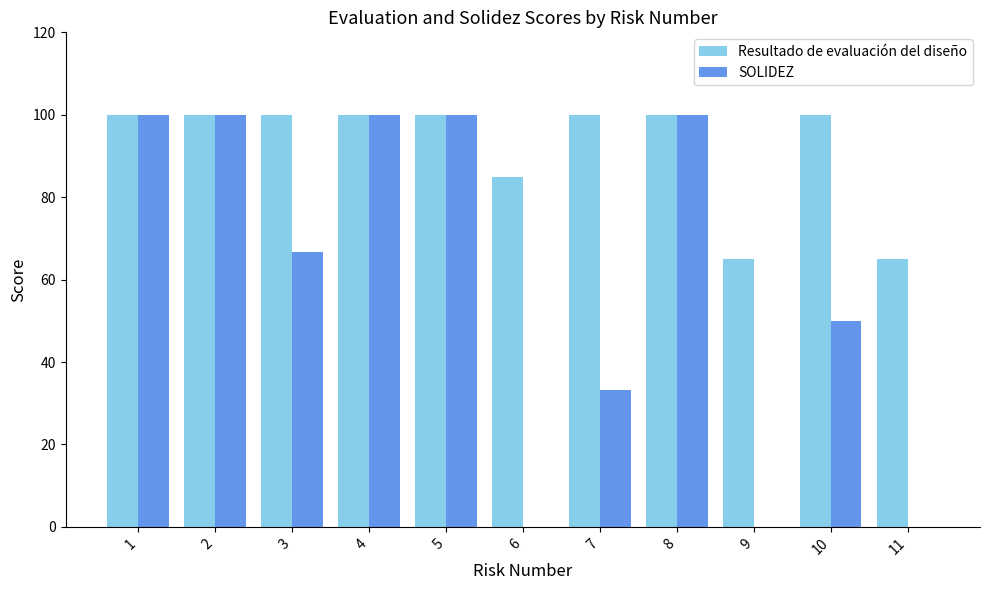

How many groups of bars are there?

11